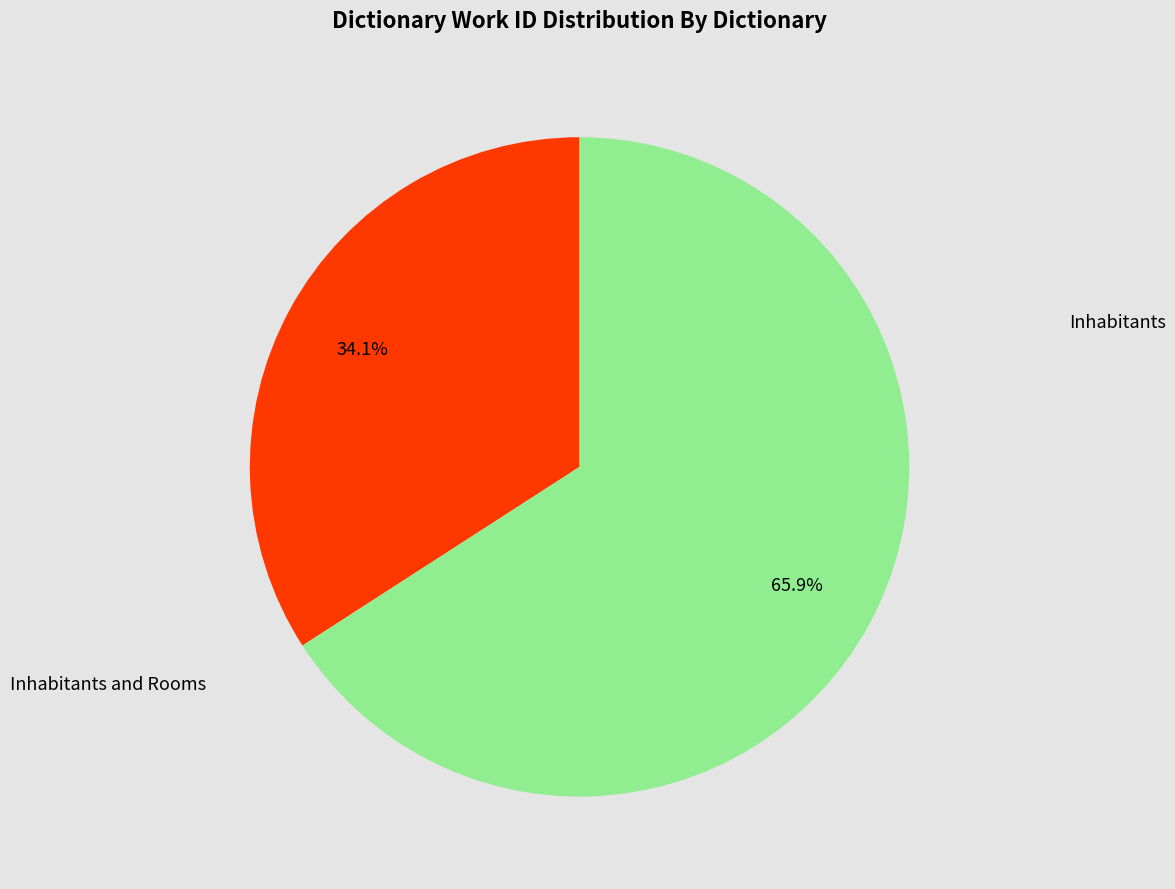

Is there a majority slice in this chart?

Yes